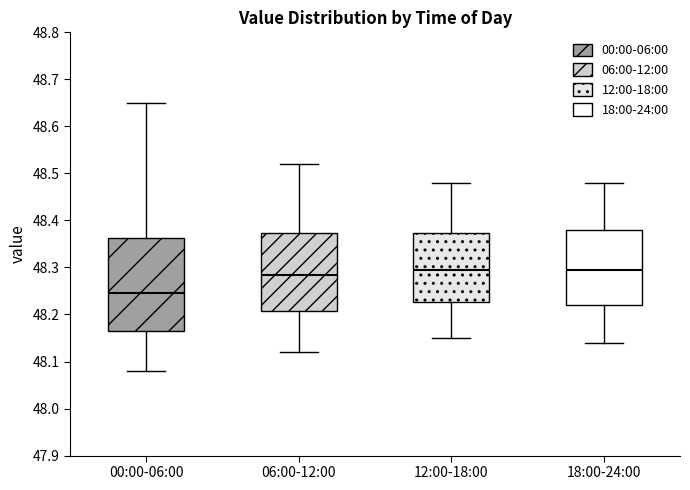

Comparing the boxes themselves (not the whiskers), which one is the tallest?

00:00-06:00